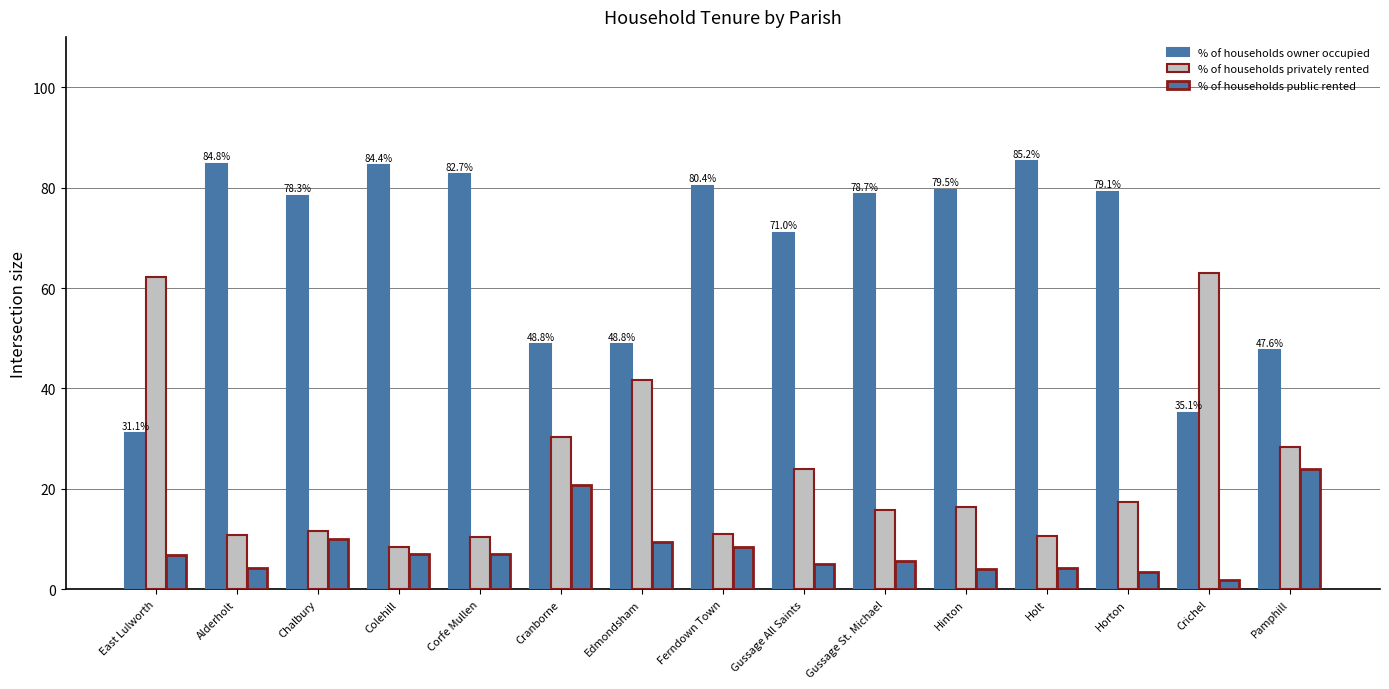

Count the number of categories in the chart.

15